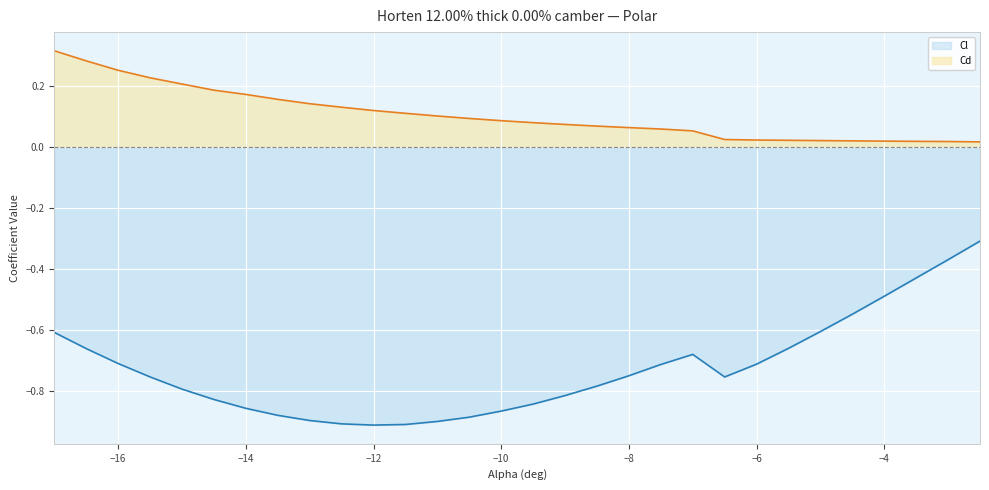

Which series has the largest total across all categories?

Cd